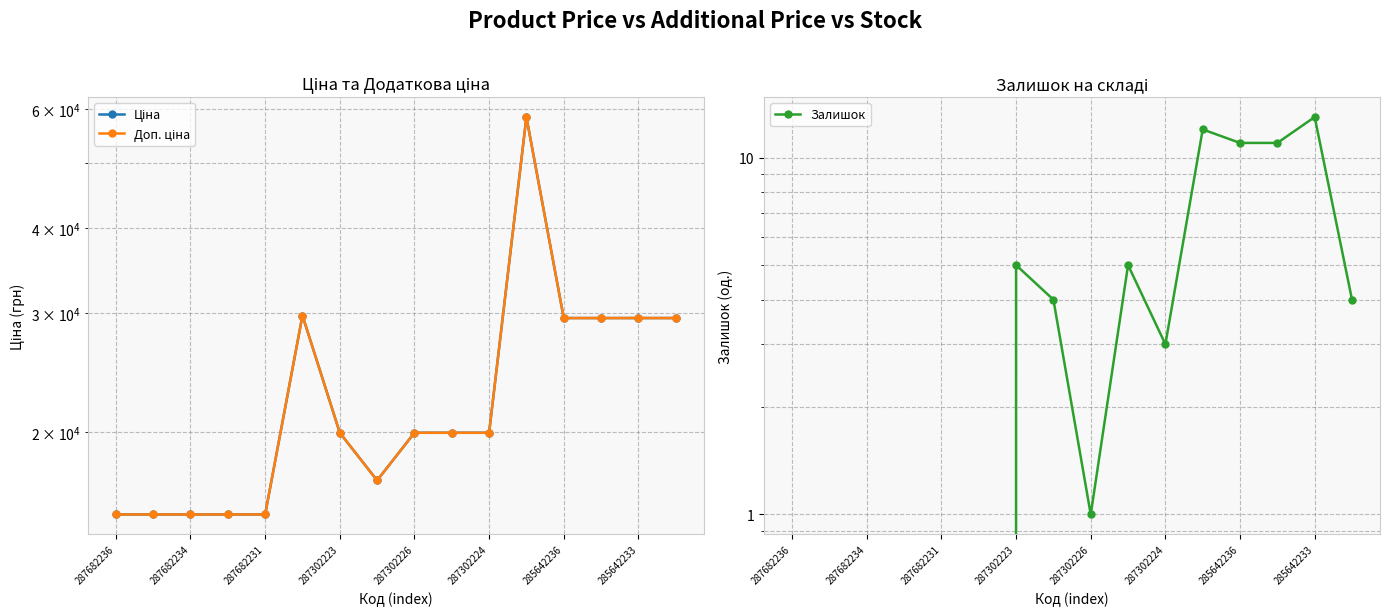

True or false: Залишок has a value of -8.9 at 287302224.

False